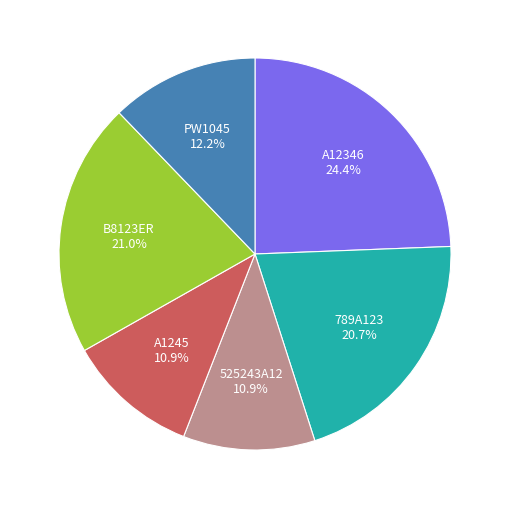

What portion of the pie excludes A1245?

89.1%